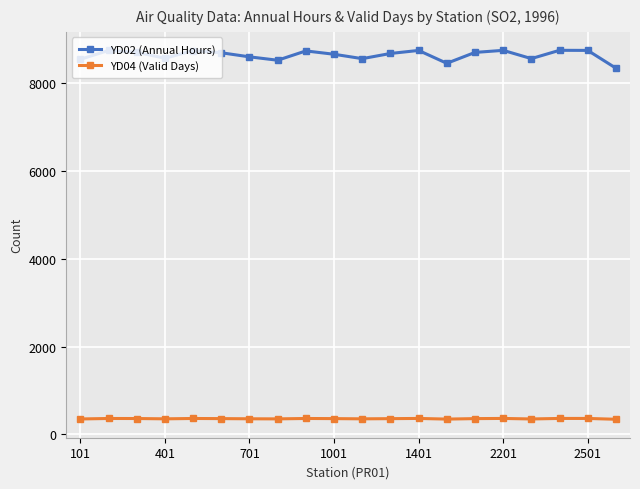

True or false: YD04 (Valid Days) and YD02 (Annual Hours) intersect in this chart.

False